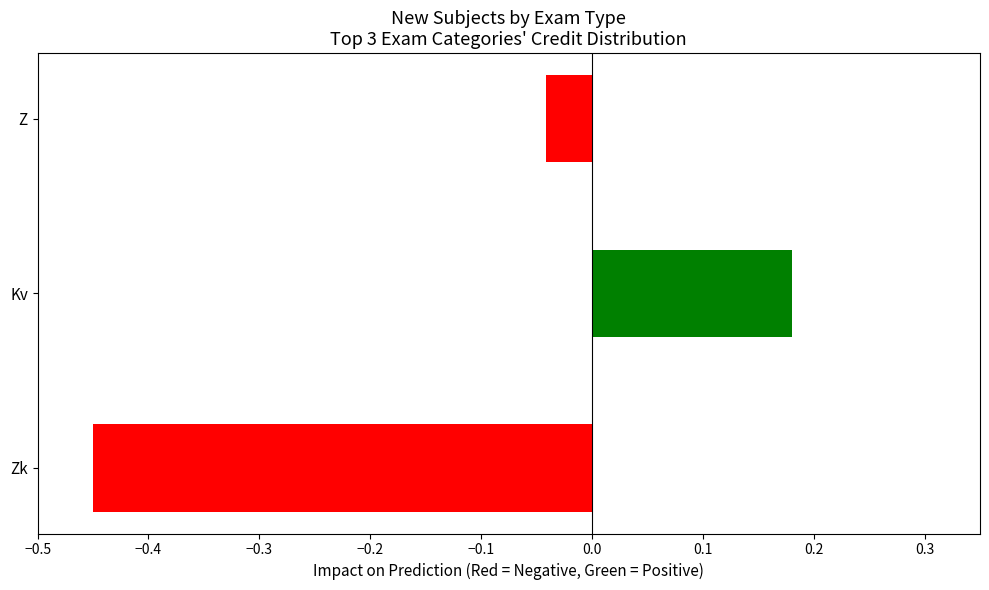

What is the change in value from Zk to Z?

+0.4